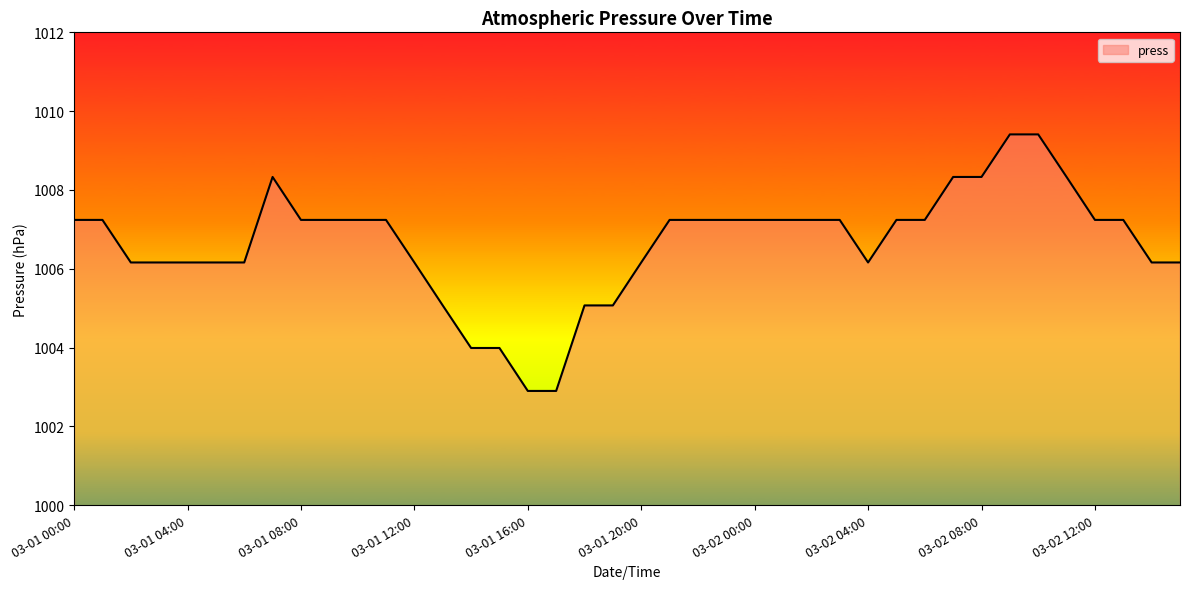

How many lines are shown in the chart?

1